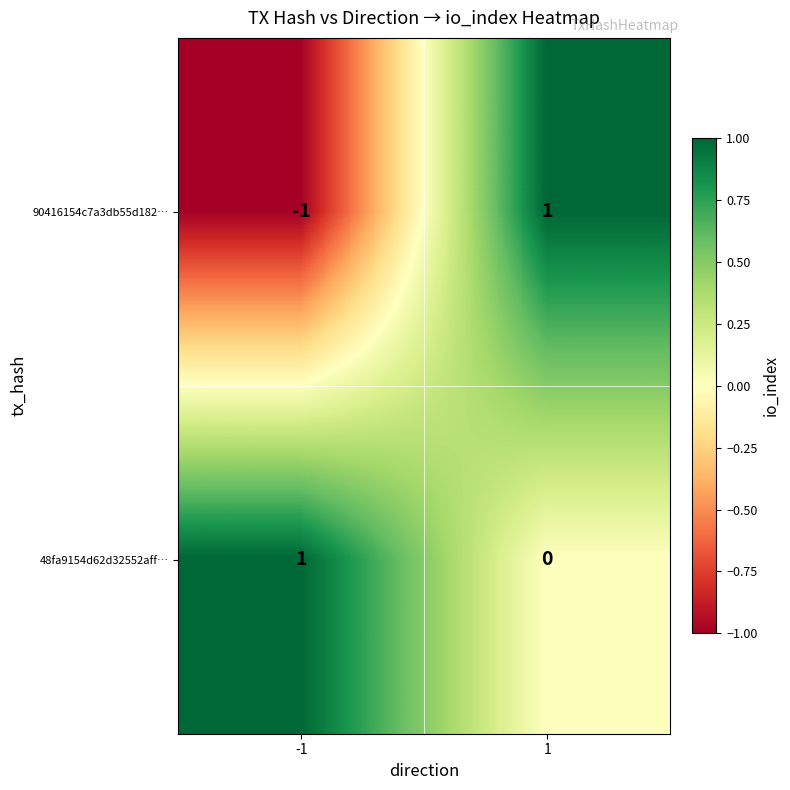

How many distinct data groups are displayed?

2